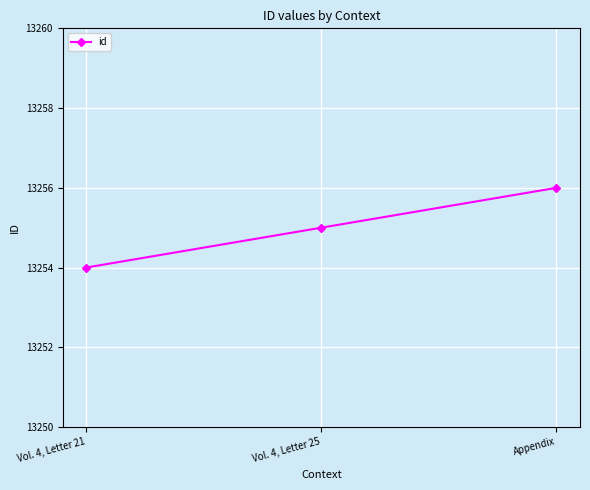

Which has a higher value, Vol. 4, Letter 21 or Appendix?

Appendix